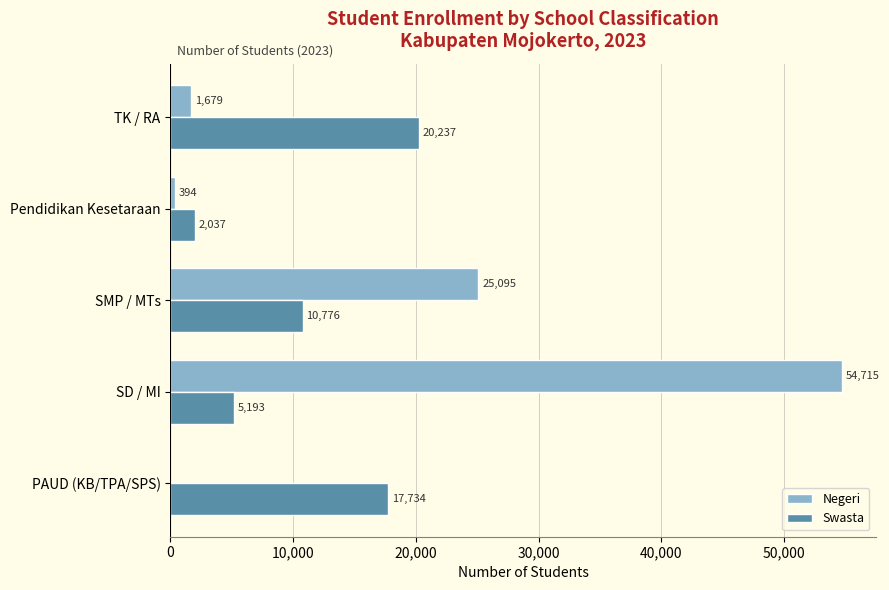

What is the sum of the Negeri values at PAUD (KB/TPA/SPS) and SD / MI?

54715